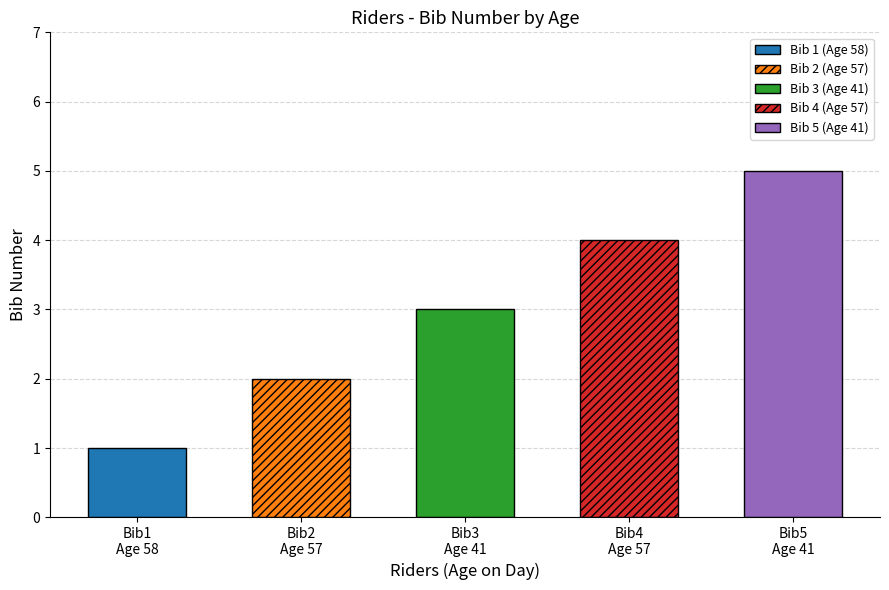

The value at 41 is 8. True or false?

False